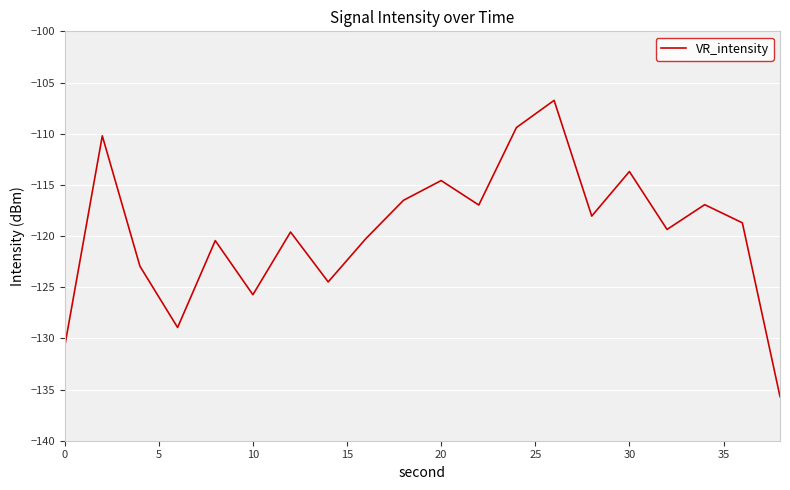

What is the smallest value displayed?

-135.7